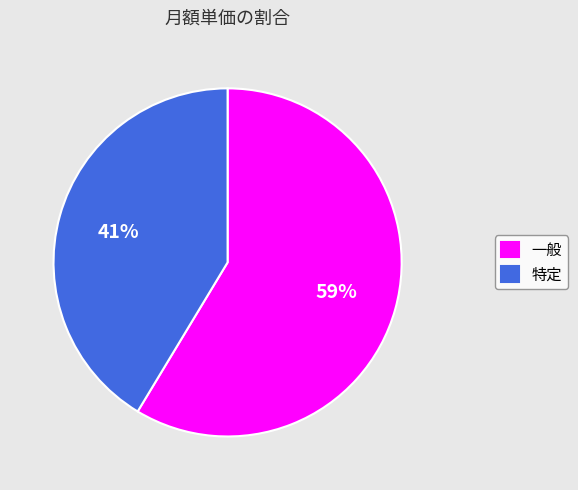

Approximately how many times larger is the value at 特定 compared to 一般?

0.7